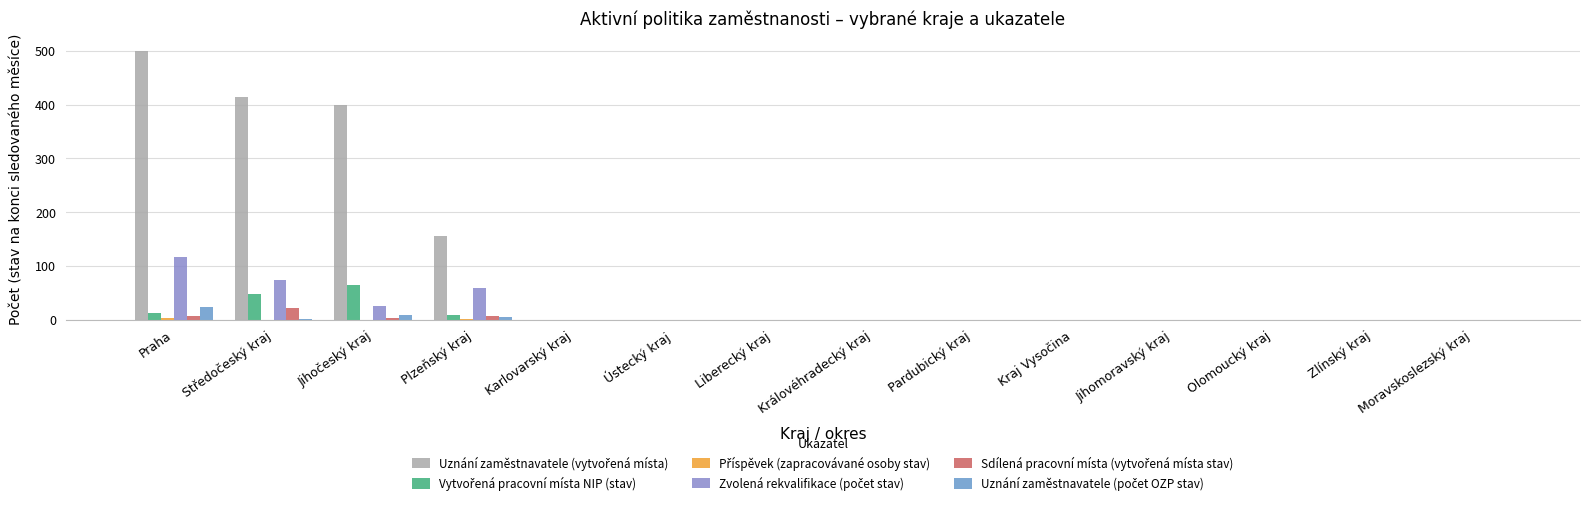

Reading right to left, what are all the values shown in this chart?

Uznání zaměstnavatele (vytvořená místa): 0	0	0	0	0	0	0	0	0	0	155	400	415	499
Vytvořená pracovní místa NIP (stav): 0	0	0	0	0	0	0	0	0	0	9	64	48	13
Příspěvek (zapracovávané osoby stav): 0	0	0	0	0	0	0	0	0	0	1	0	0	2
Zvolená rekvalifikace (počet stav): 0	0	0	0	0	0	0	0	0	0	58	25	74	116
Sdílená pracovní místa (vytvořená místa stav): 0	0	0	0	0	0	0	0	0	0	6	3	21	6
Uznání zaměstnavatele (počet OZP stav): 0	0	0	0	0	0	0	0	0	0	5	8	1	24